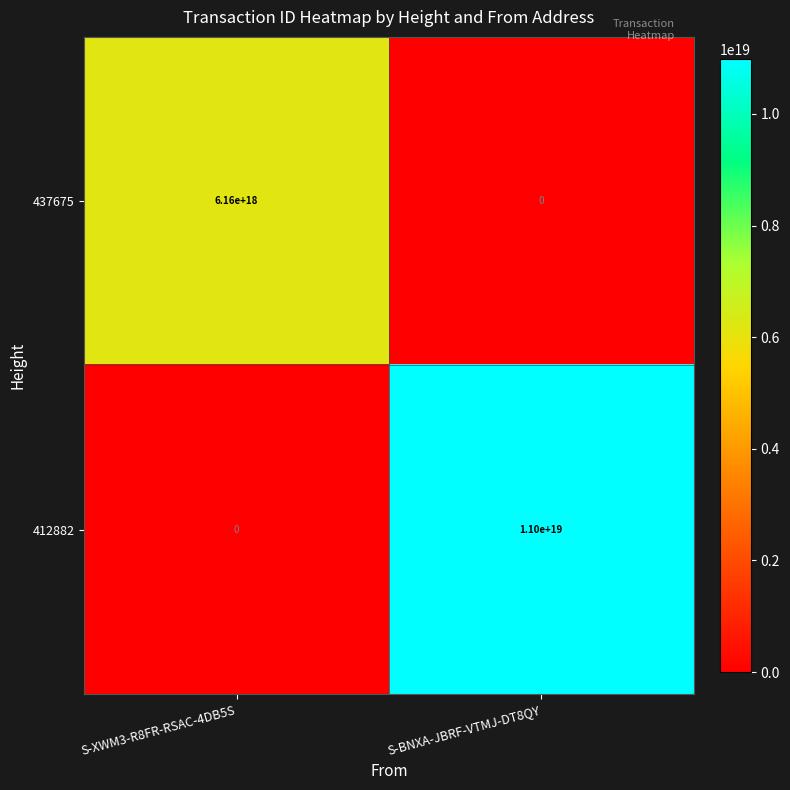

At which label is 412882 closest to 5500000000000000000?

S-XWM3-R8FR-RSAC-4DB5S